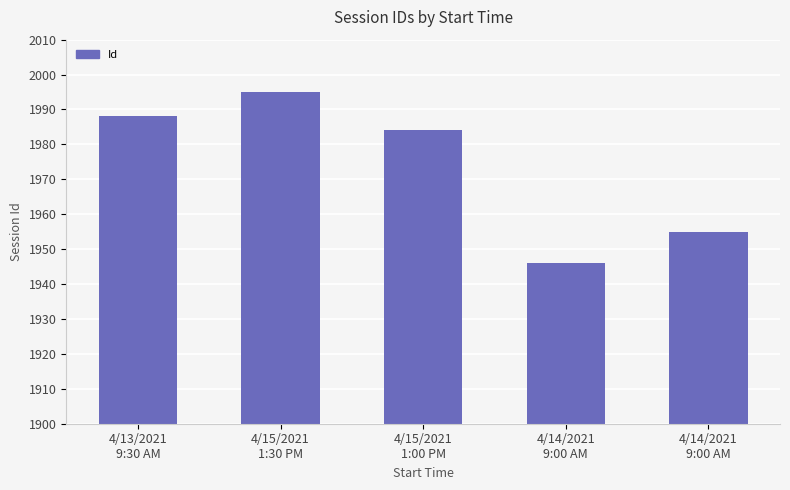

How many data points are less than 1984?

2